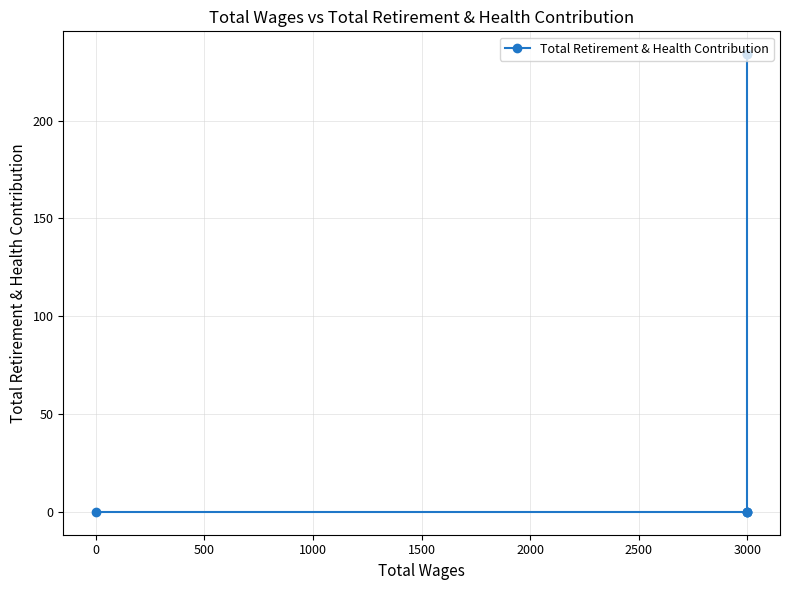

Does the chart display data point markers on the line(s)?

Yes